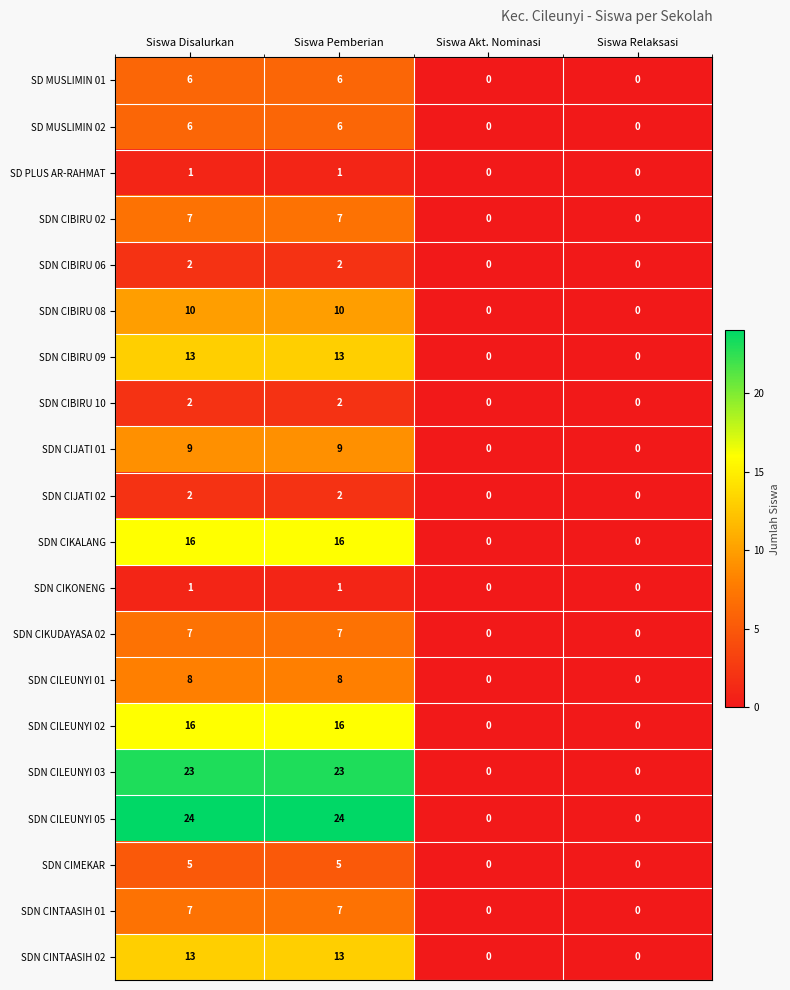

Count the SDN CINTAASIH 01 values in the range 0 to 7.

4